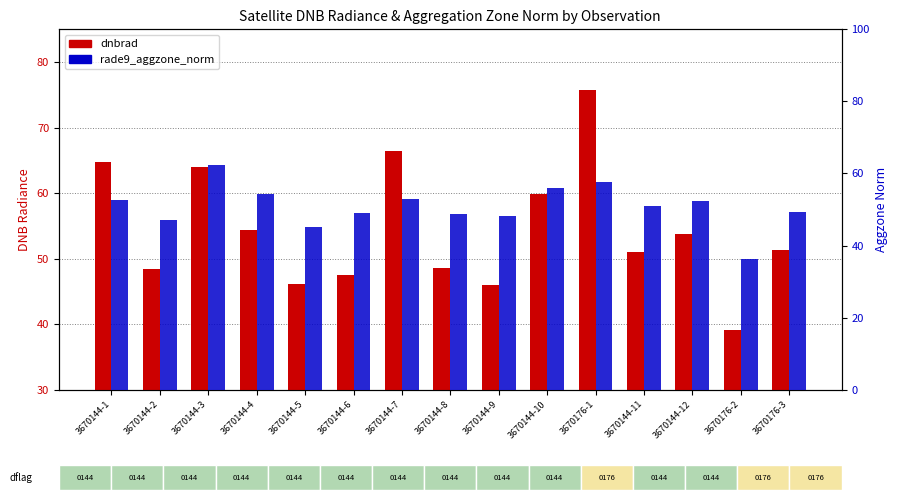

What is the total value across all series at 3670176-1?

133.4